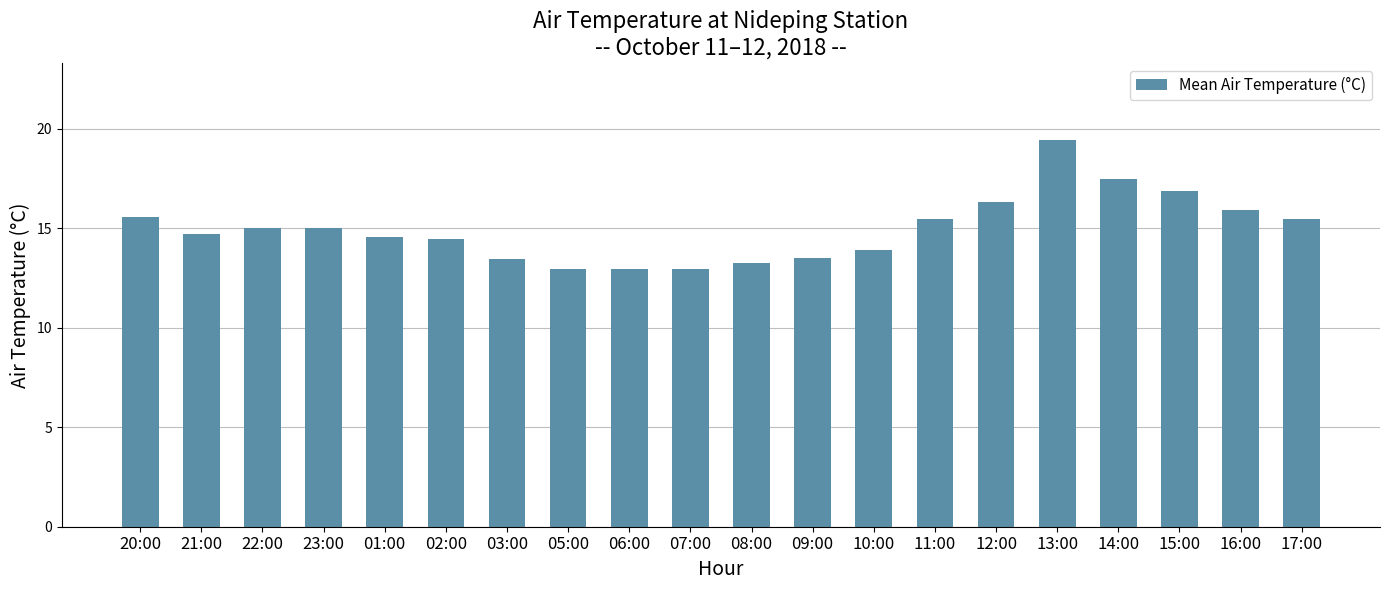

What is the approximate value at 13:00?

19.4